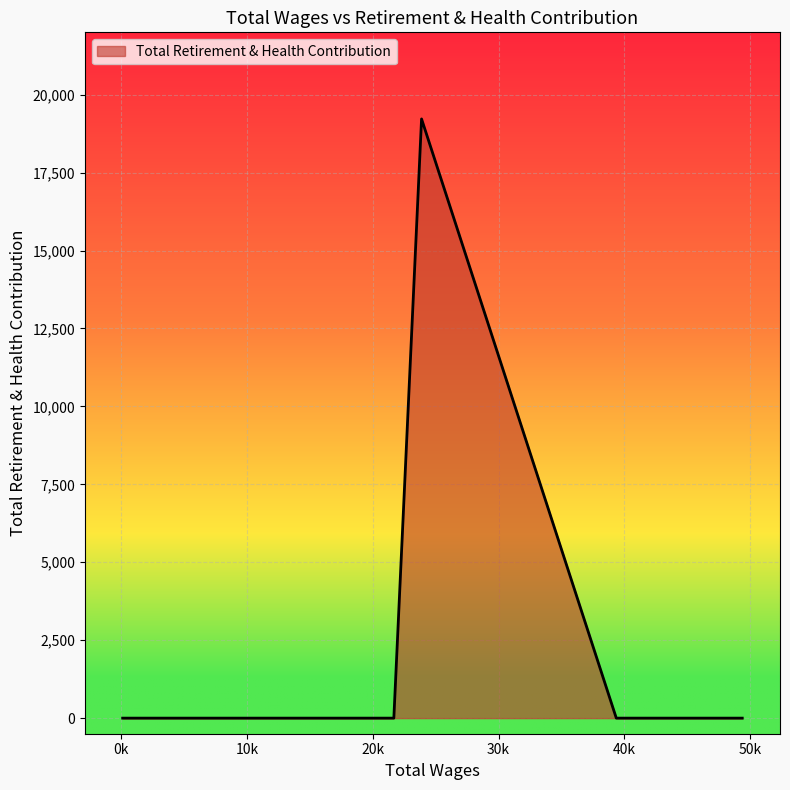

How many series are shown in this chart?

1